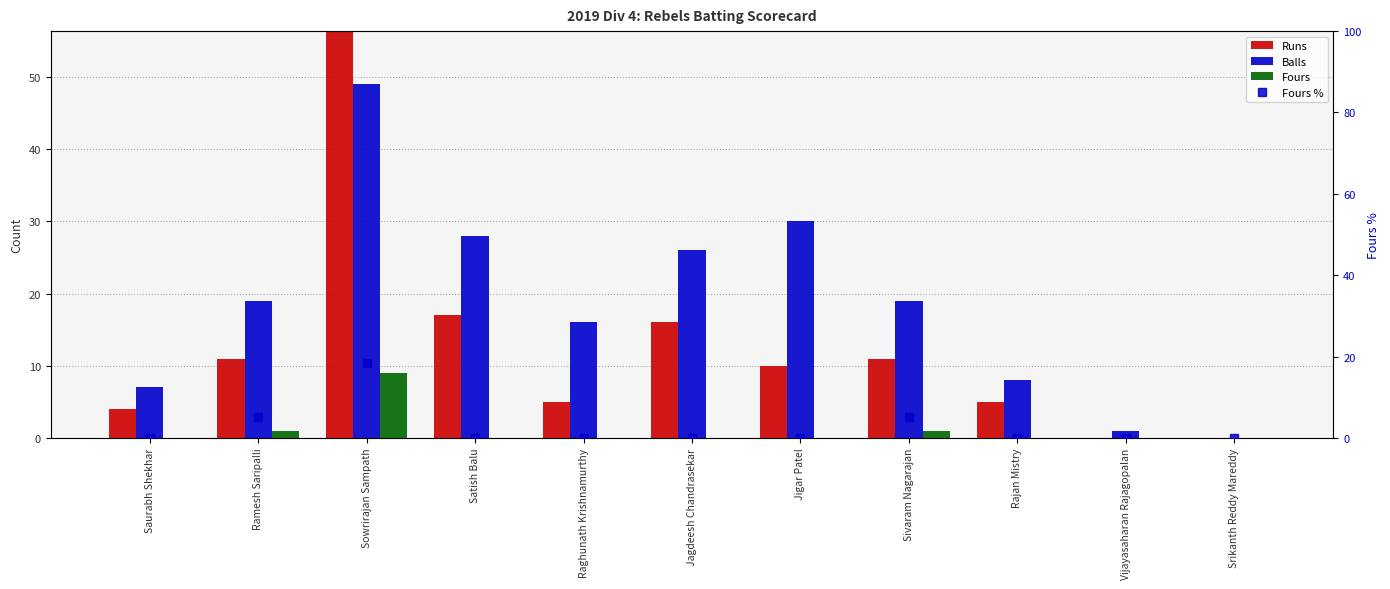

At Sivaram Nagarajan, list the series in order from smallest to largest.

Fours, Fours %, Runs, Balls